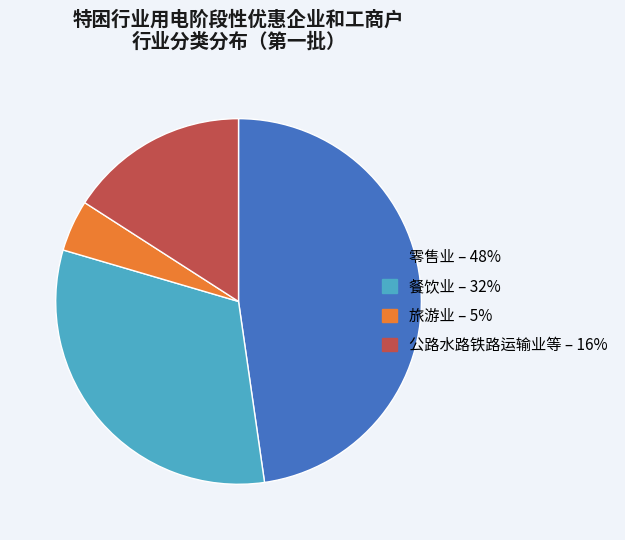

Is there a majority slice in this chart?

No